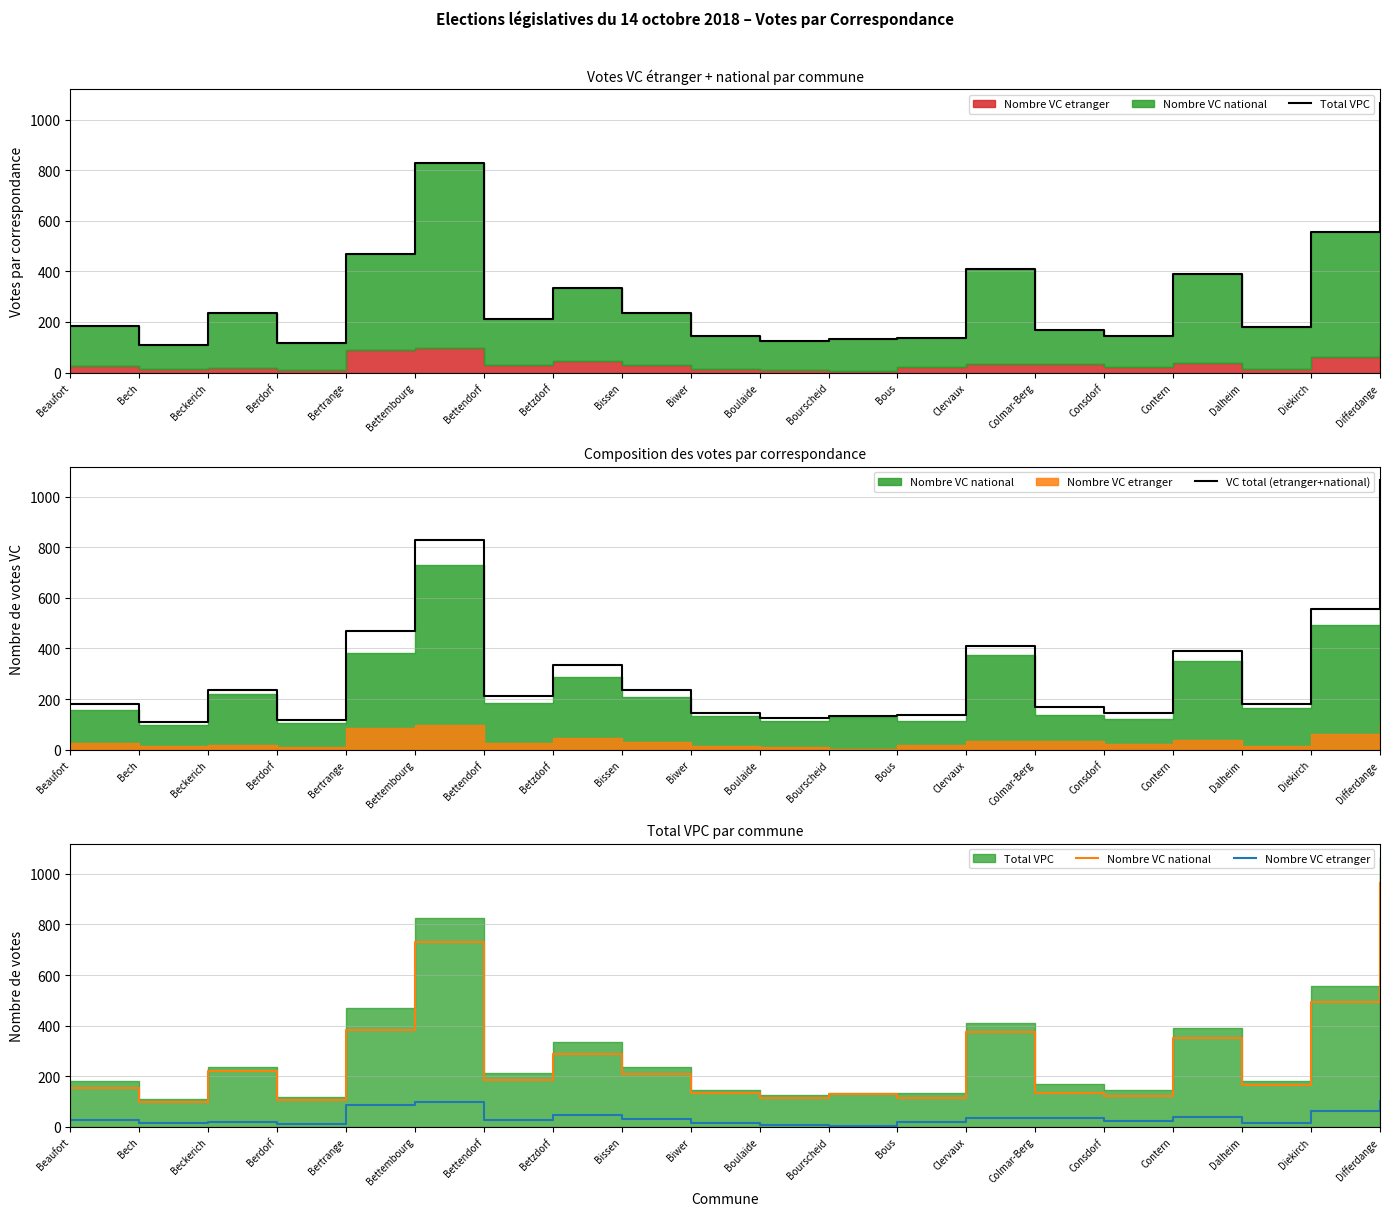

True or false: Total VPC and Nombre VC etranger intersect in this chart.

False